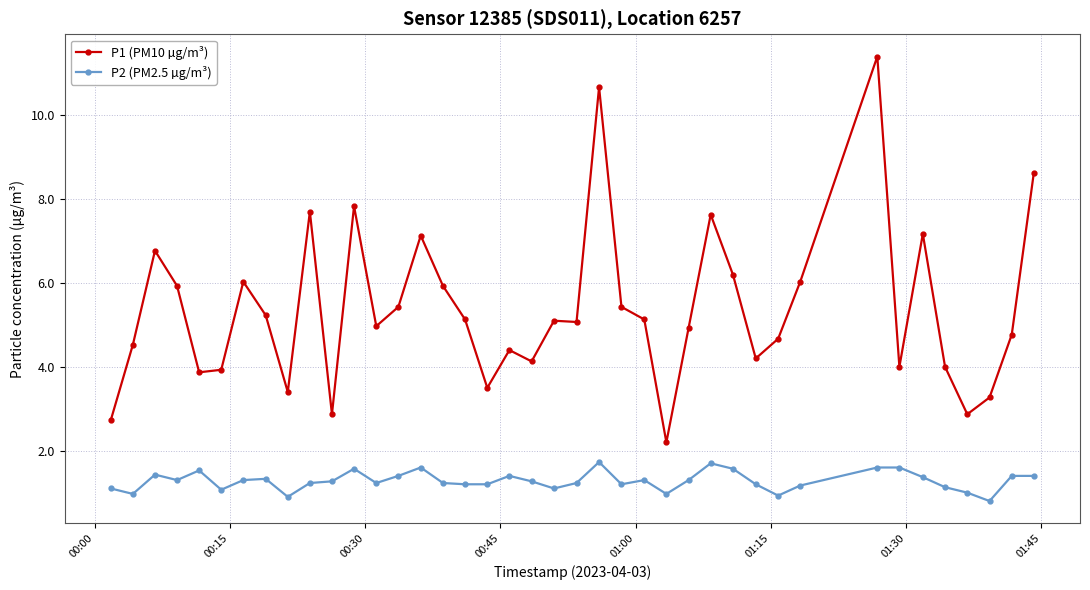

Which series has the widest spread of values?

P1 (PM10 µg/m³)